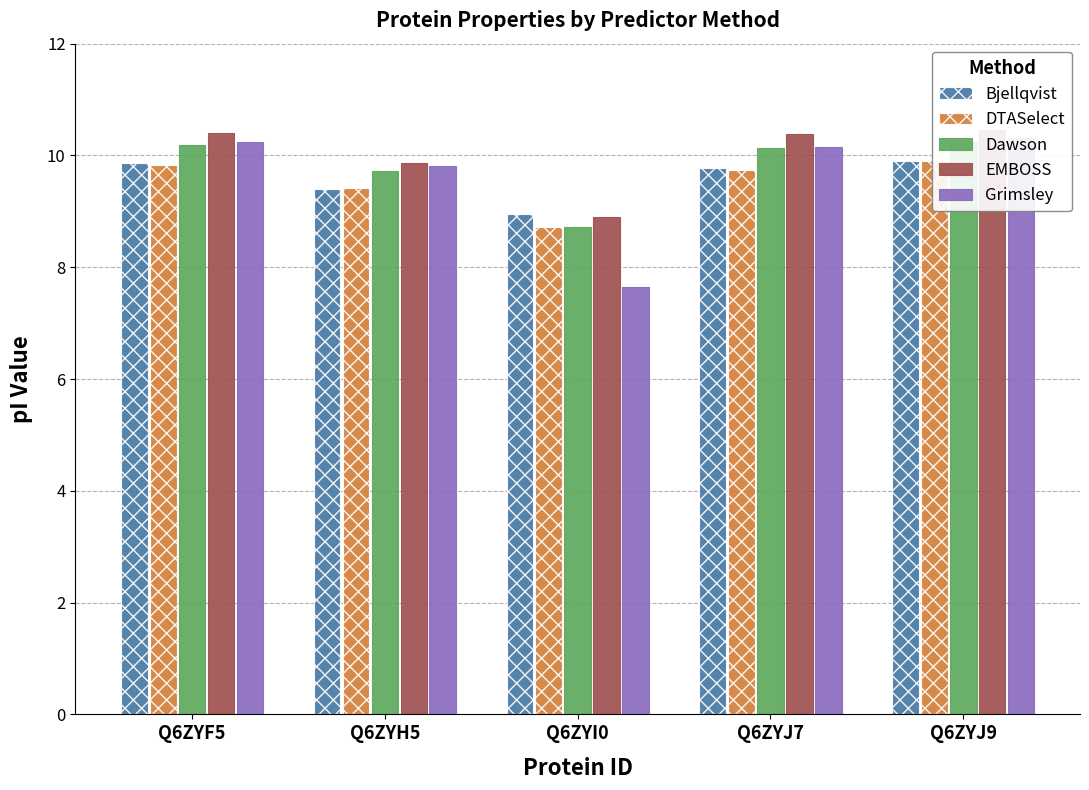

Read the EMBOSS value at Q6ZYJ9.

10.5